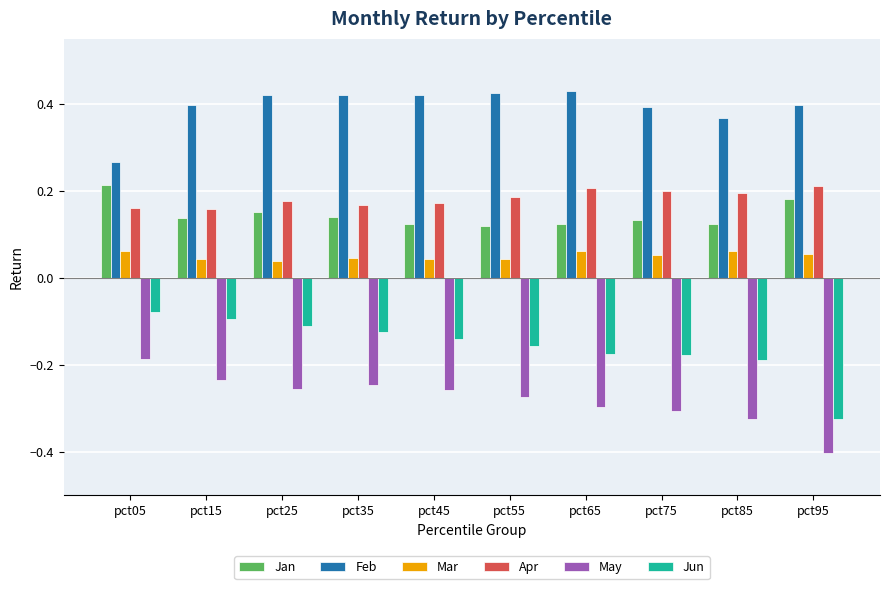

The value of May at pct55 is -0.3. True or false?

True